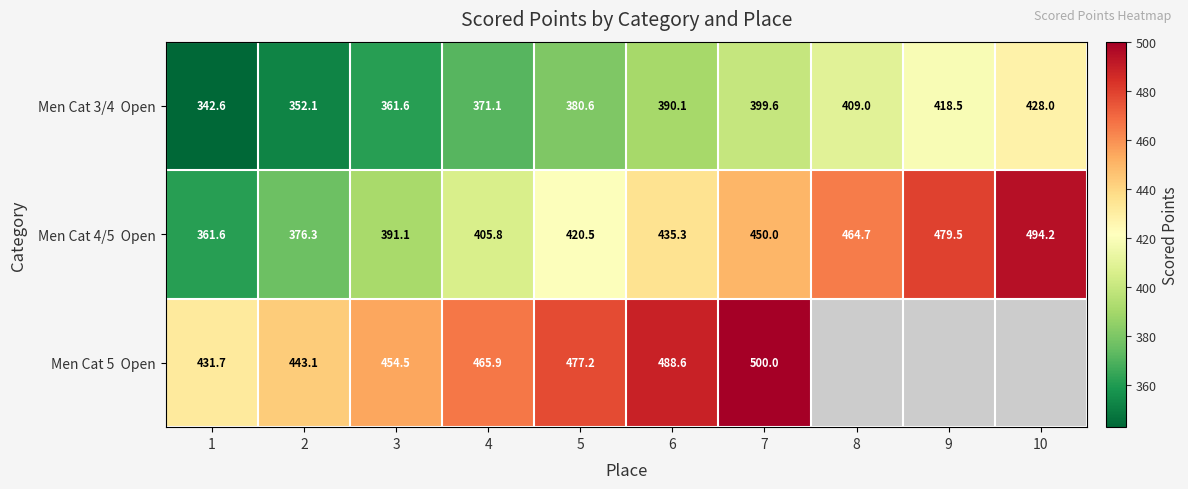

What is the maximum value shown in the chart?

500.0